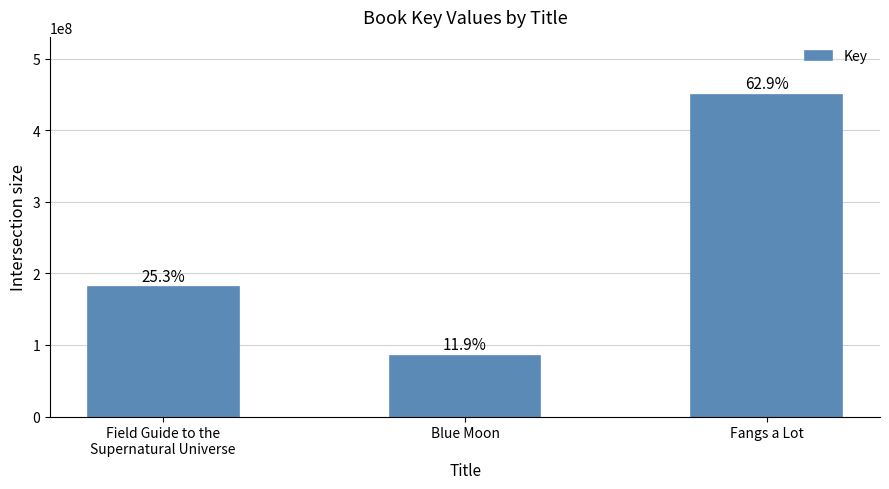

What is the sum of the values at Blue Moon and Field Guide to the
Supernatural Universe?

265535563